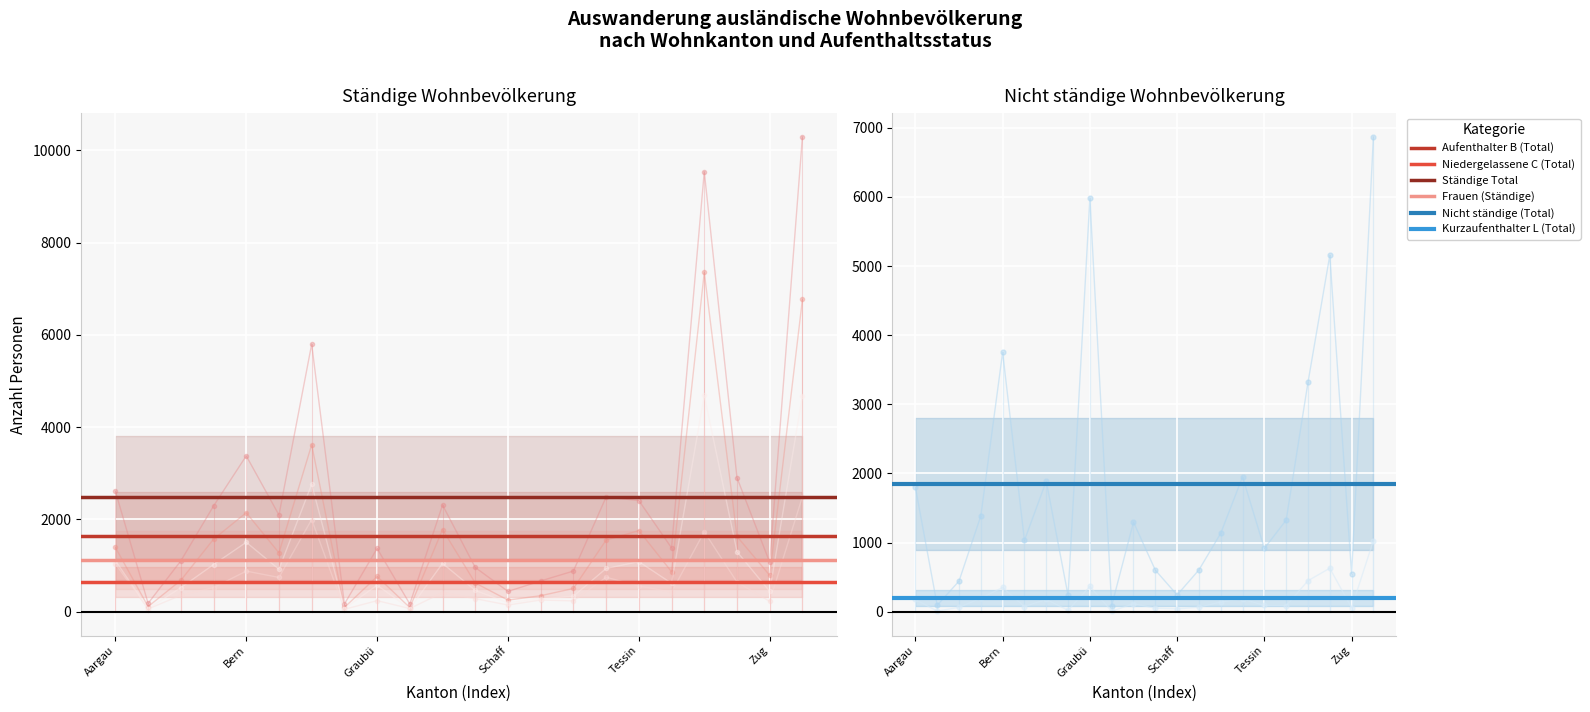

What are all the series names shown in the legend?

Aufenthalter B (Total), Niedergelassene C (Total), Ständige Total, Frauen (Ständige), Nicht ständige (Total), Kurzaufenthalter L (Total)